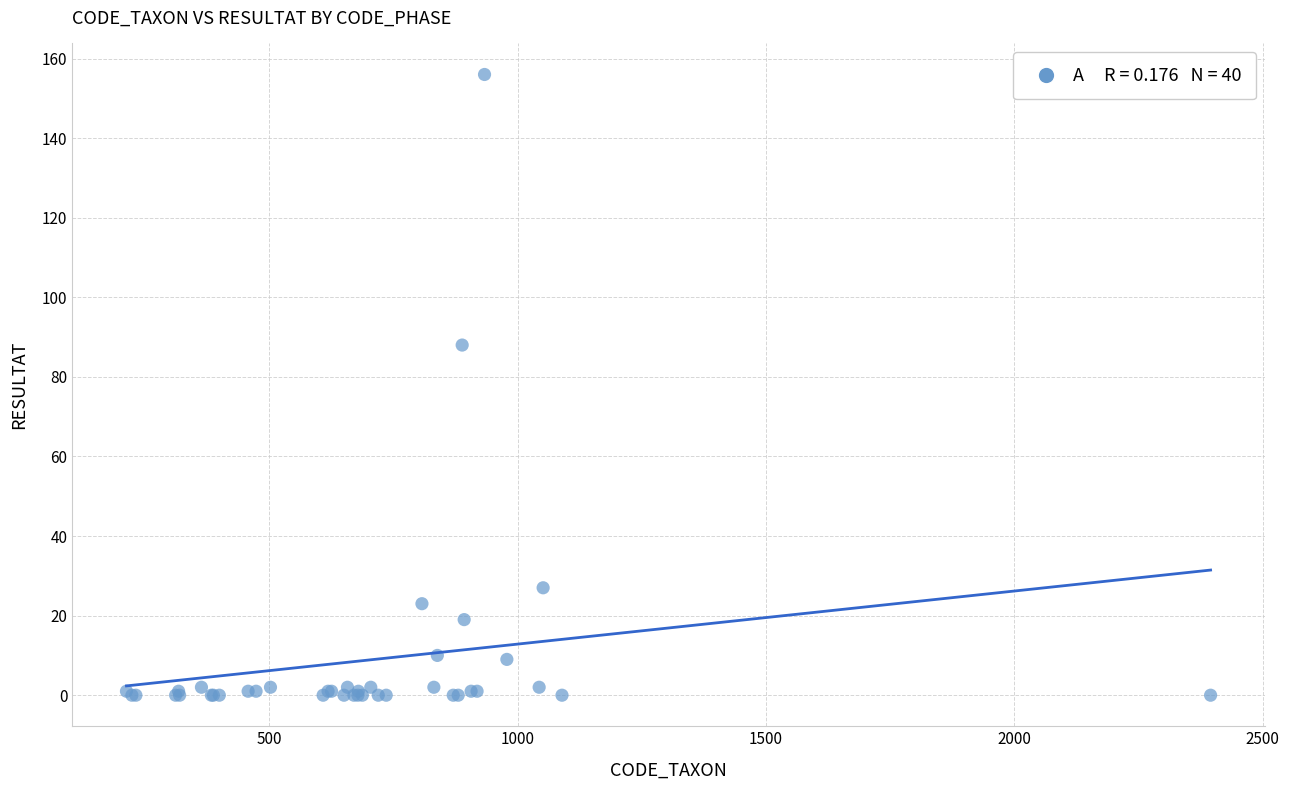

What Y value in the scatter plot is closest to 78?

88